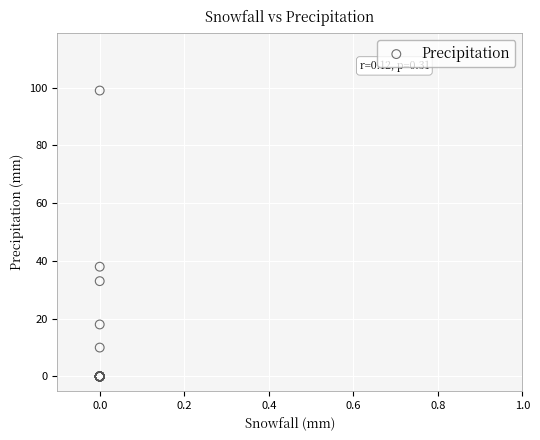

What Y value in the scatter plot is closest to 49?

38